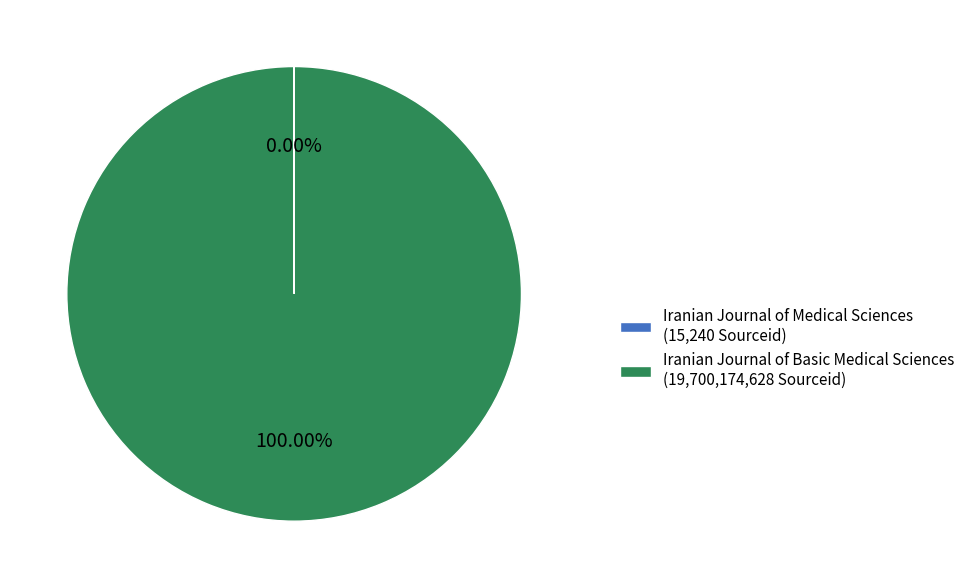

What is the majority slice?

Iranian Journal of Basic Medical Sciences (19,700,174,628 Sourceid)